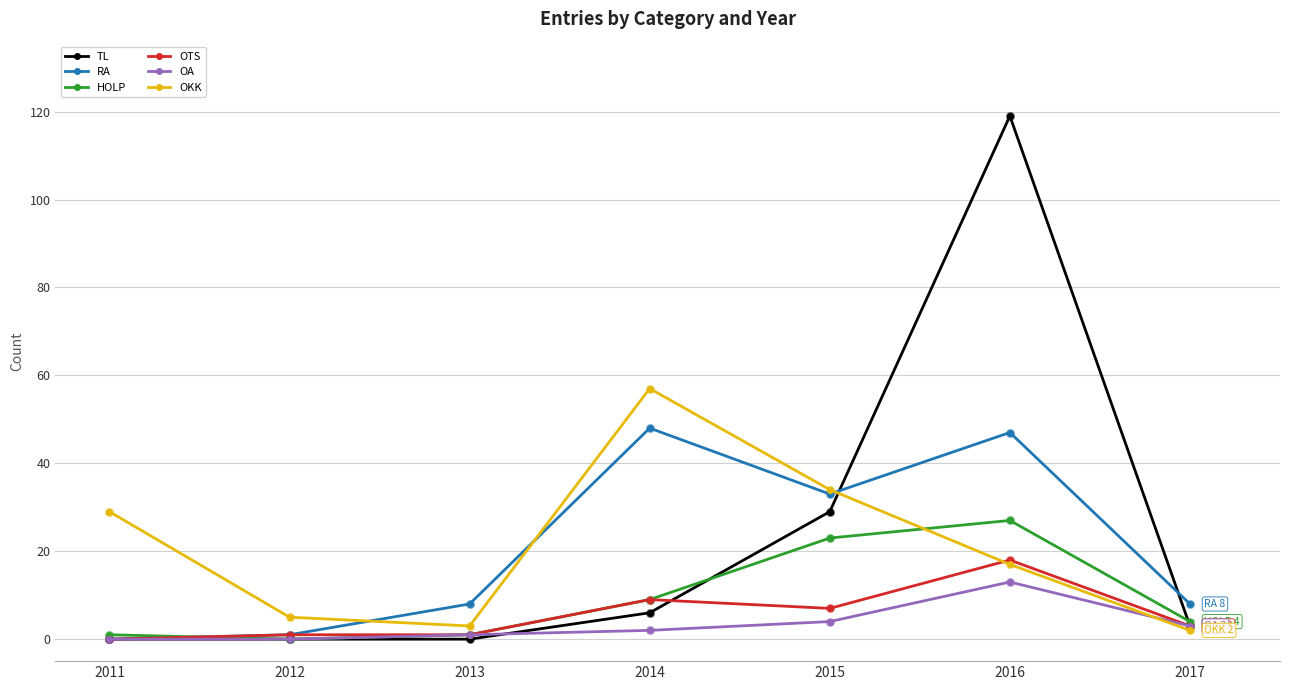

What are all the series names shown in the legend?

TL, RA, HOLP, OTS, OA, OKK